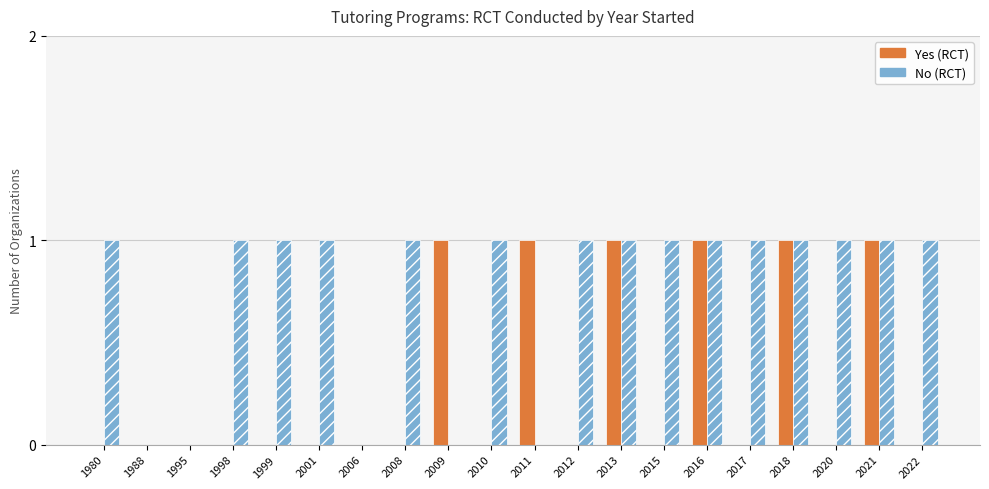

The Yes (RCT) series shows 1 at 2011. True or false?

True